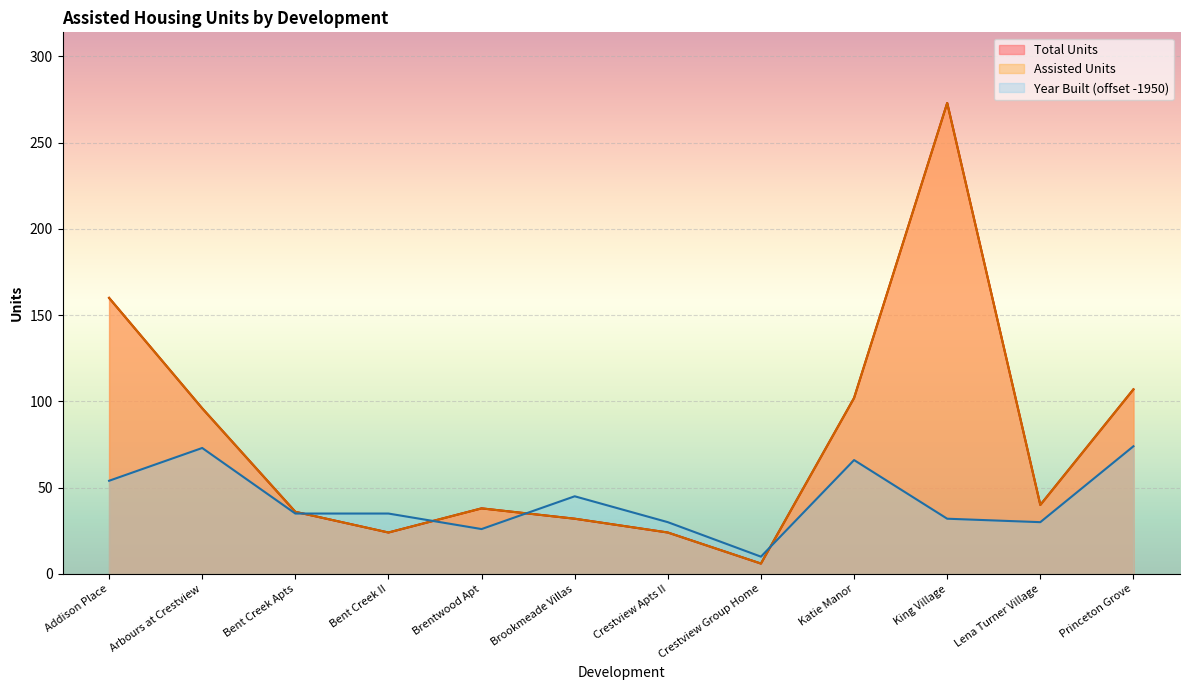

True or false: Assisted Units has a value of 160 at Addison Place.

True